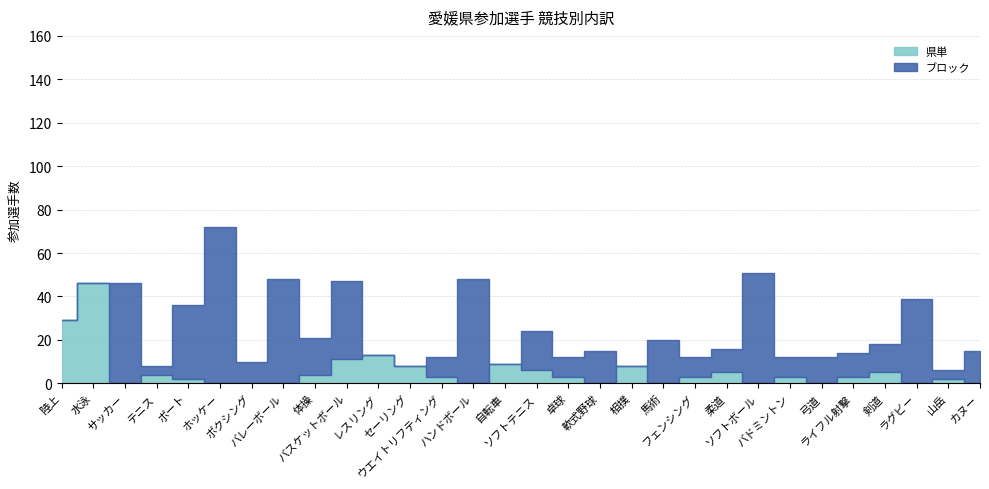

At which category is the sum across all series the highest?

ホッケー